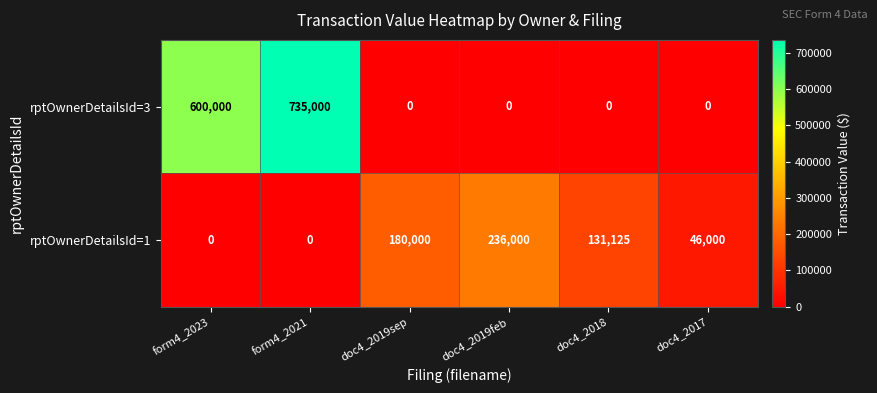

Which series has the largest range (max minus min)?

rptOwnerDetailsId=3